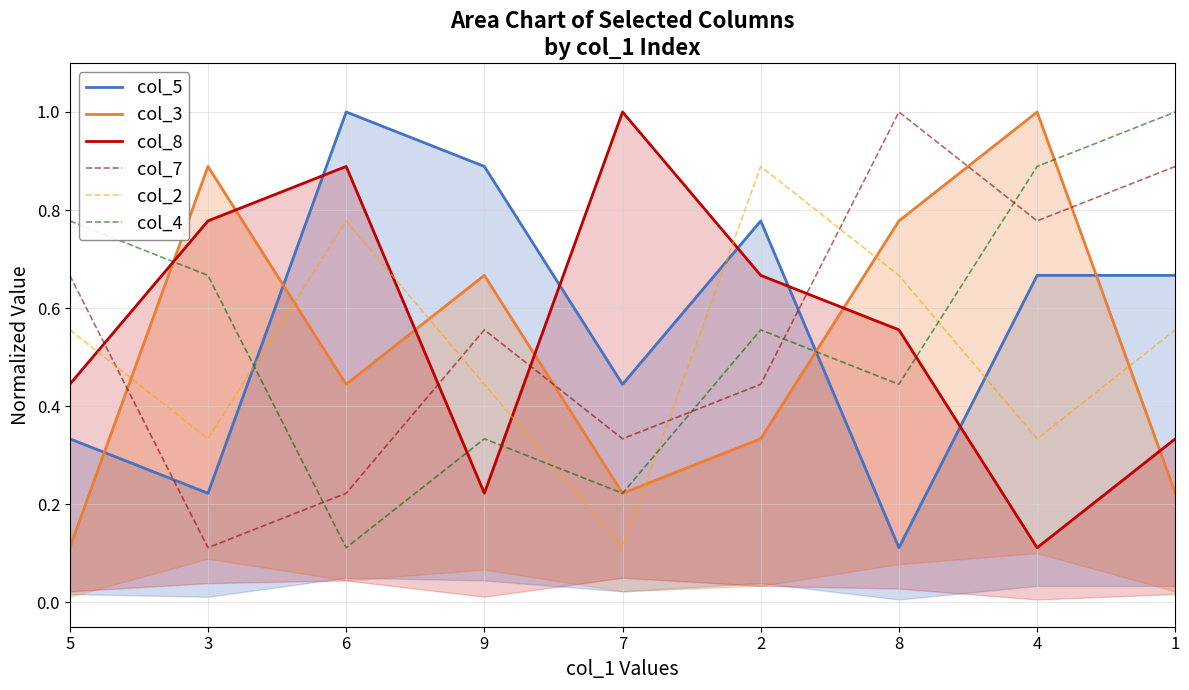

What is the label of the 9th point from the left?

1